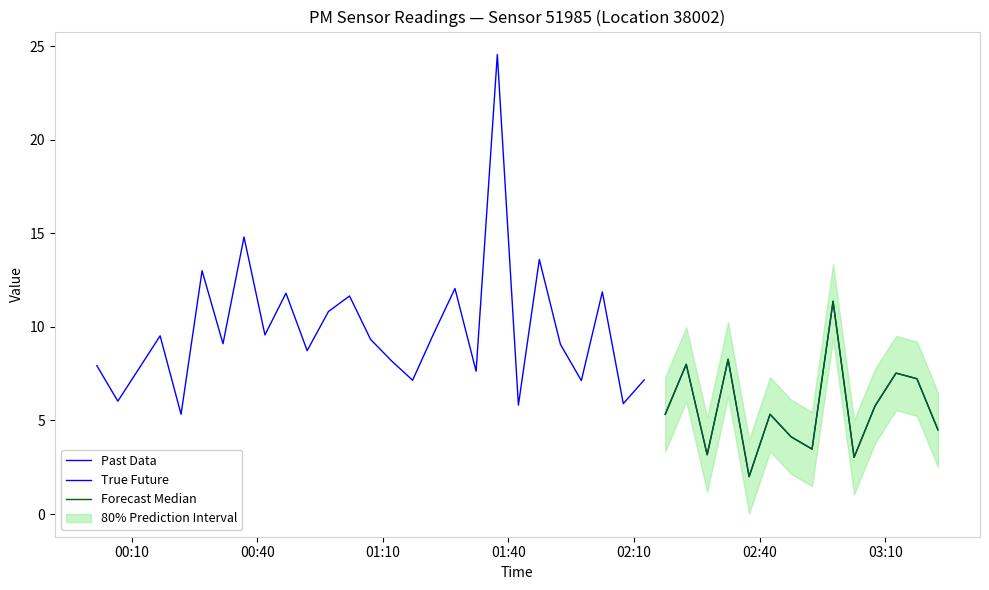

What is the difference between the P1 values at 11 and 21?

2.6